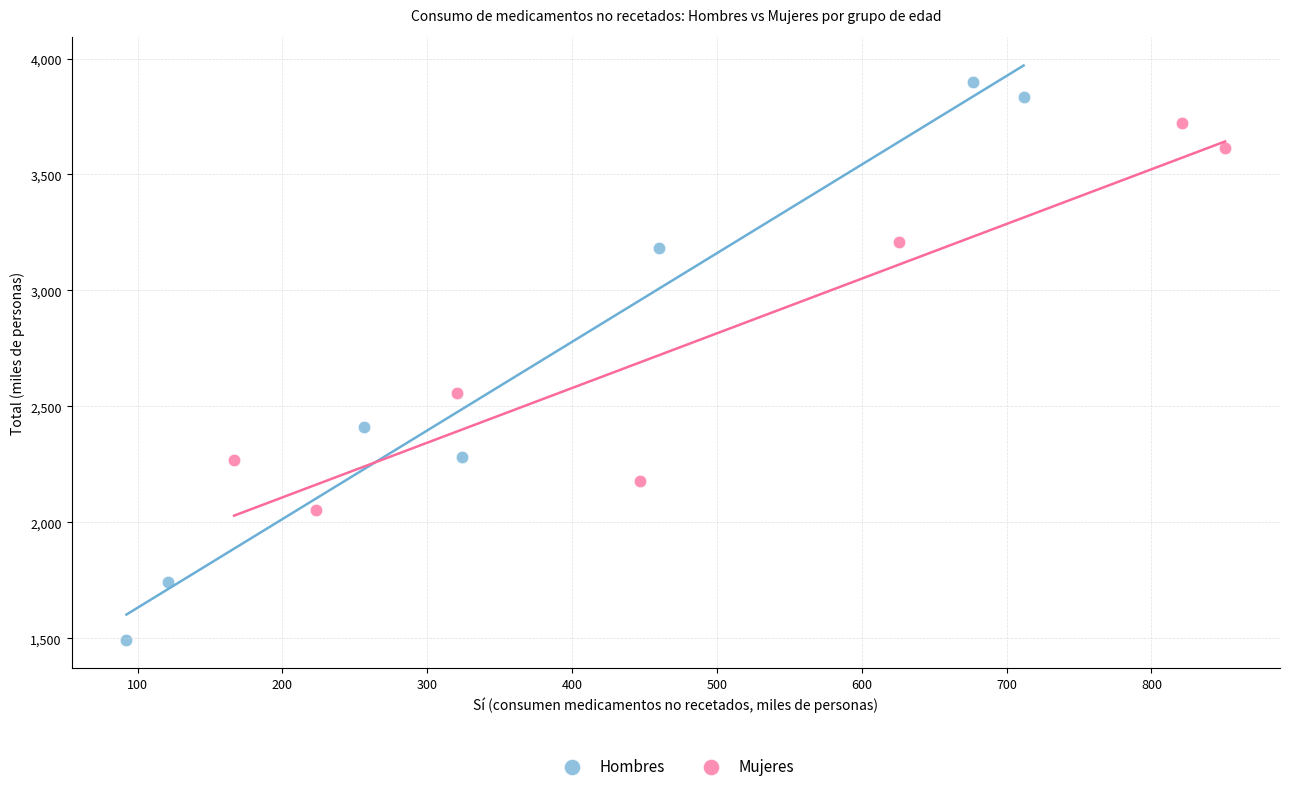

Which series contains the lowest Y value?

Hombres